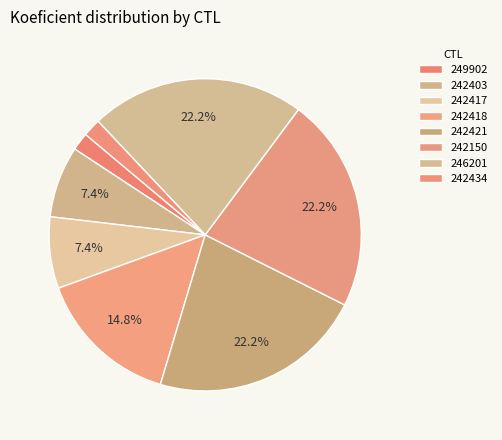

Which slice is the smallest?

249902